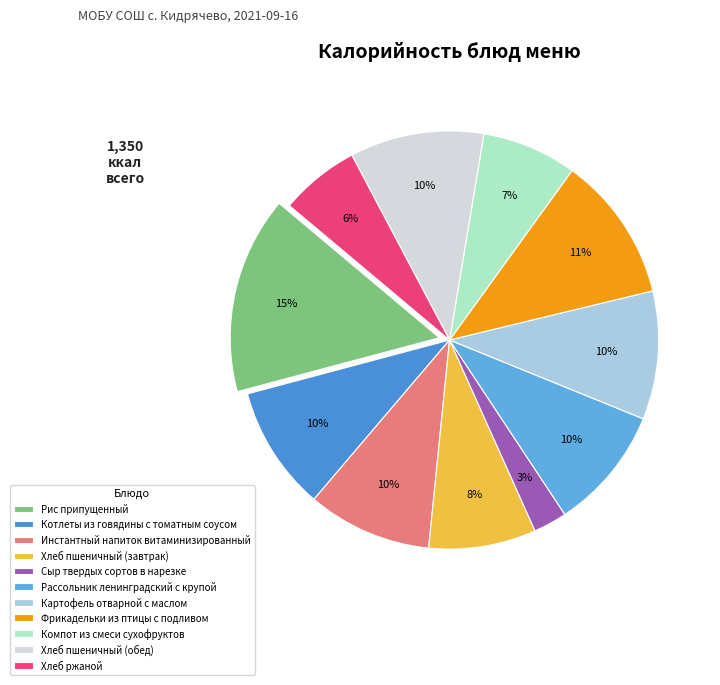

What percentage is NOT represented by Сыр твердых сортов в нарезке?

97.4%